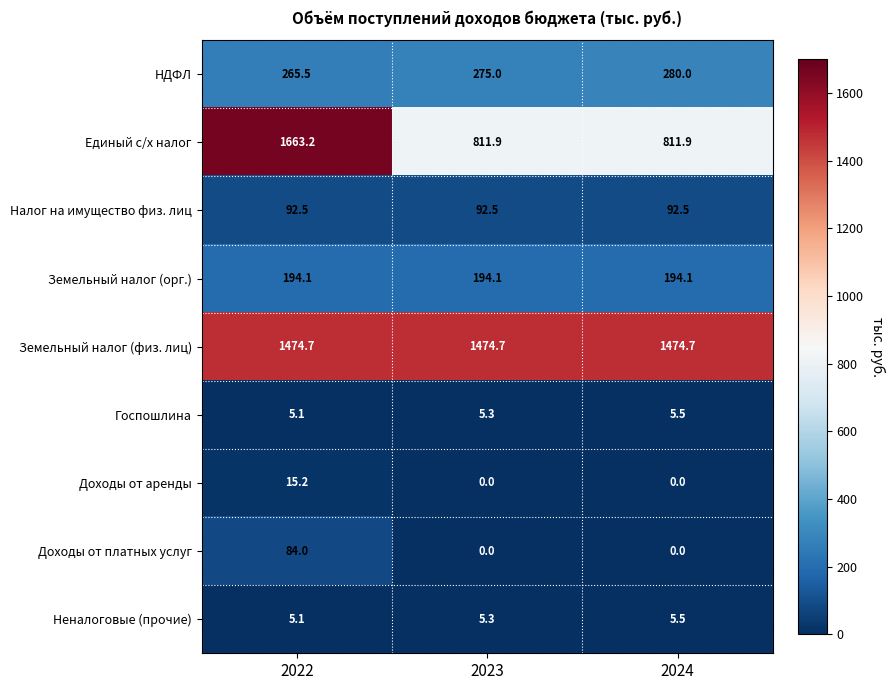

Between 2022 and 2024, which series saw the biggest shift?

Единый с/х налог